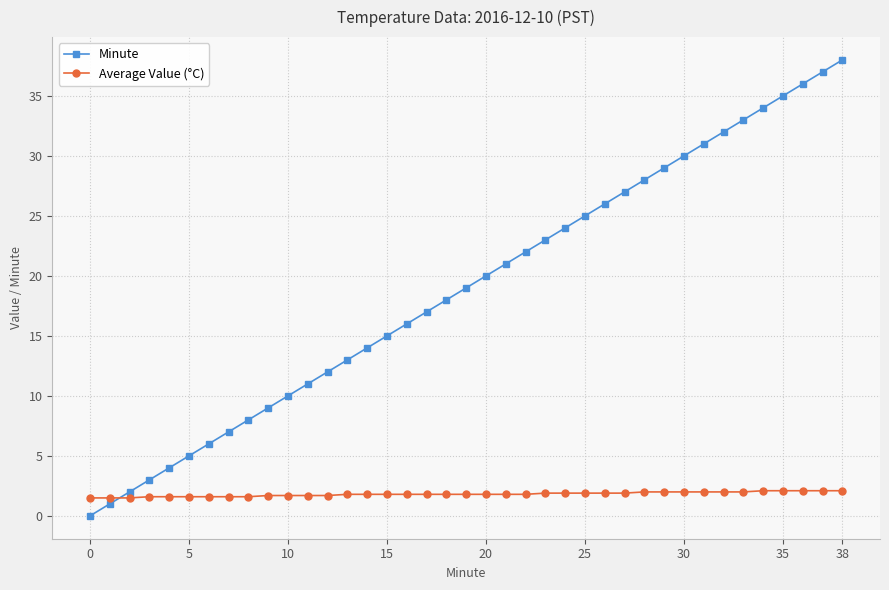

What is the value of the Minute point at the 18th from the left?

17.0